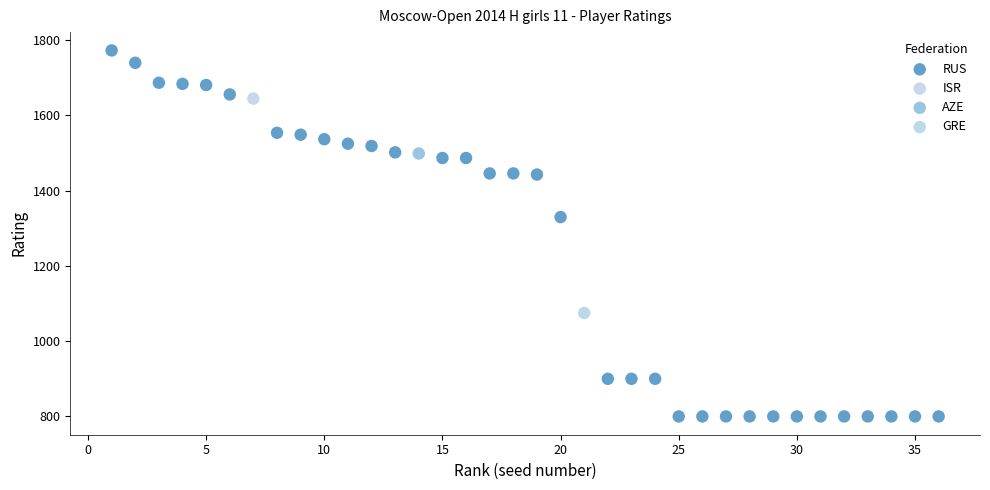

What are all the series names shown in the legend?

RUS, ISR, AZE, GRE